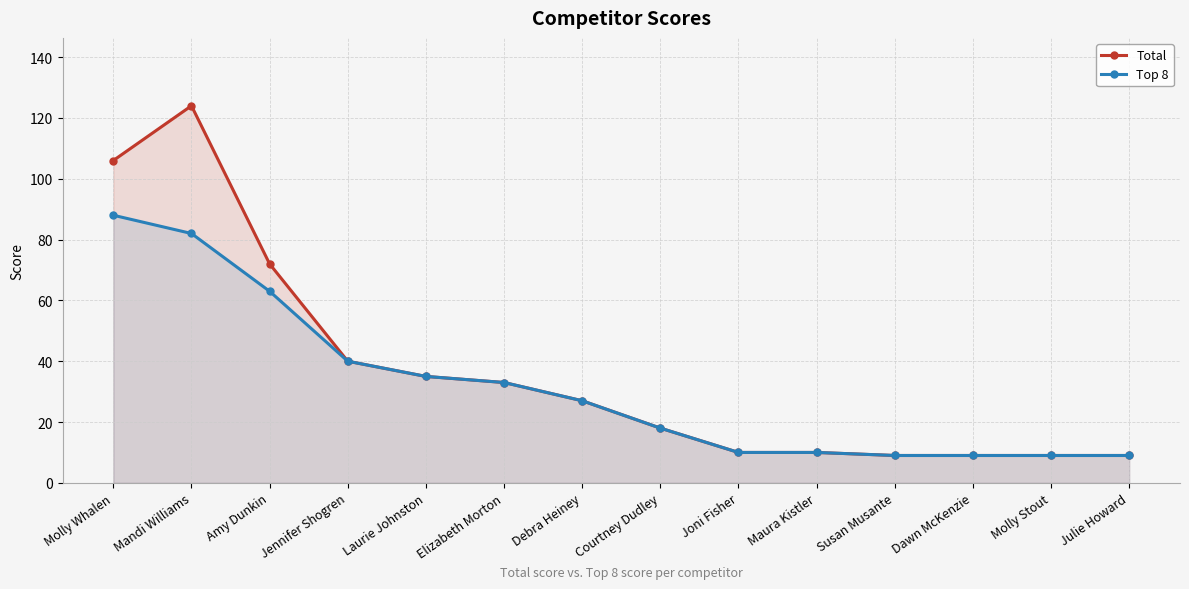

True or false: Top 8 has a value of 9 at Susan Musante.

True